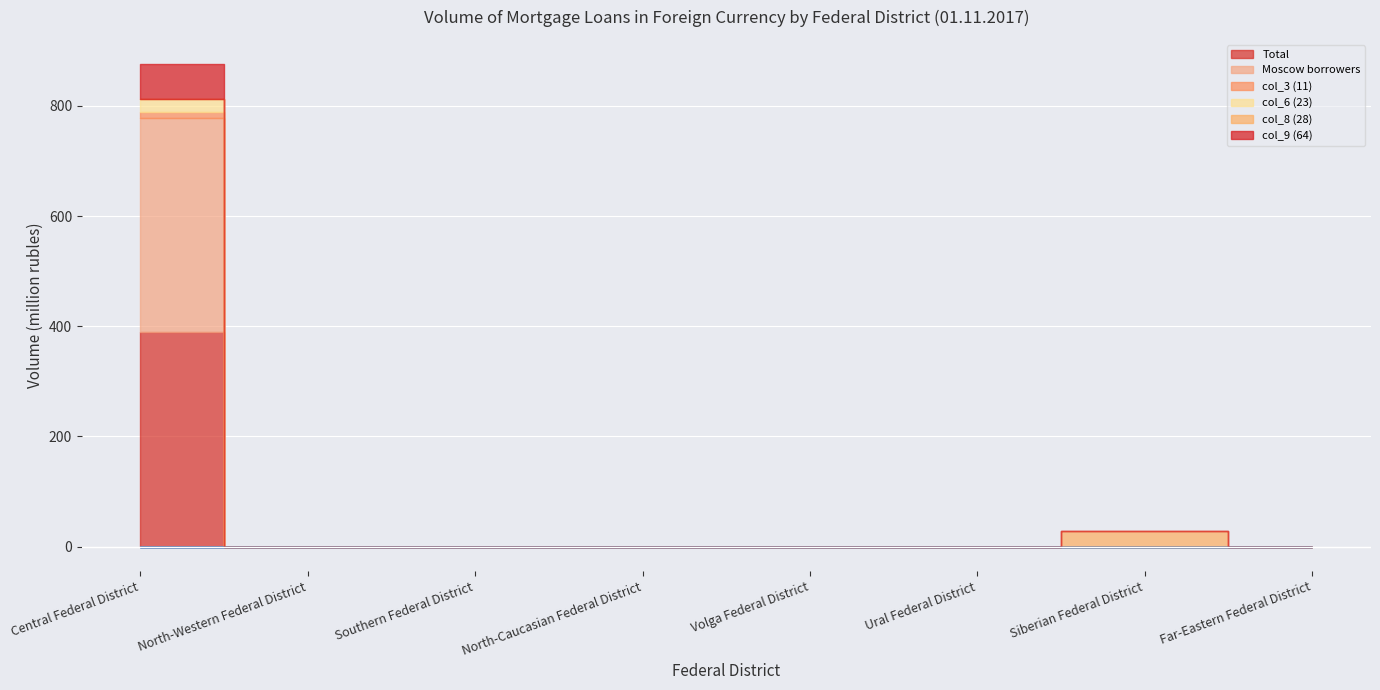

What is the average value of the Moscow borrowers series?

49